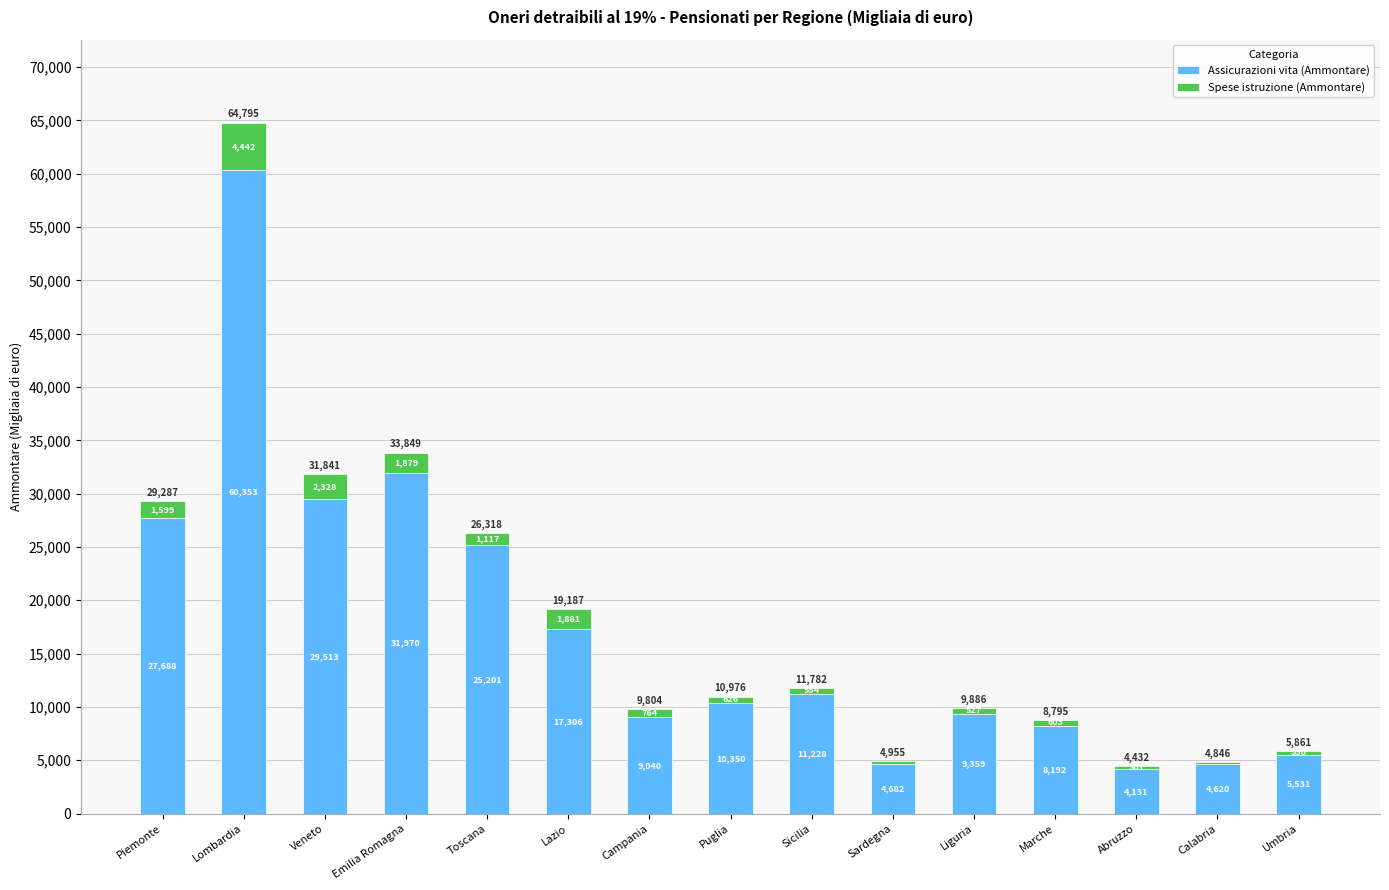

Rank the categories by Assicurazioni vita (Ammontare) value from lowest to highest.

Abruzzo, Calabria, Sardegna, Umbria, Marche, Campania, Liguria, Puglia, Sicilia, Lazio, Toscana, Piemonte, Veneto, Emilia Romagna, Lombardia